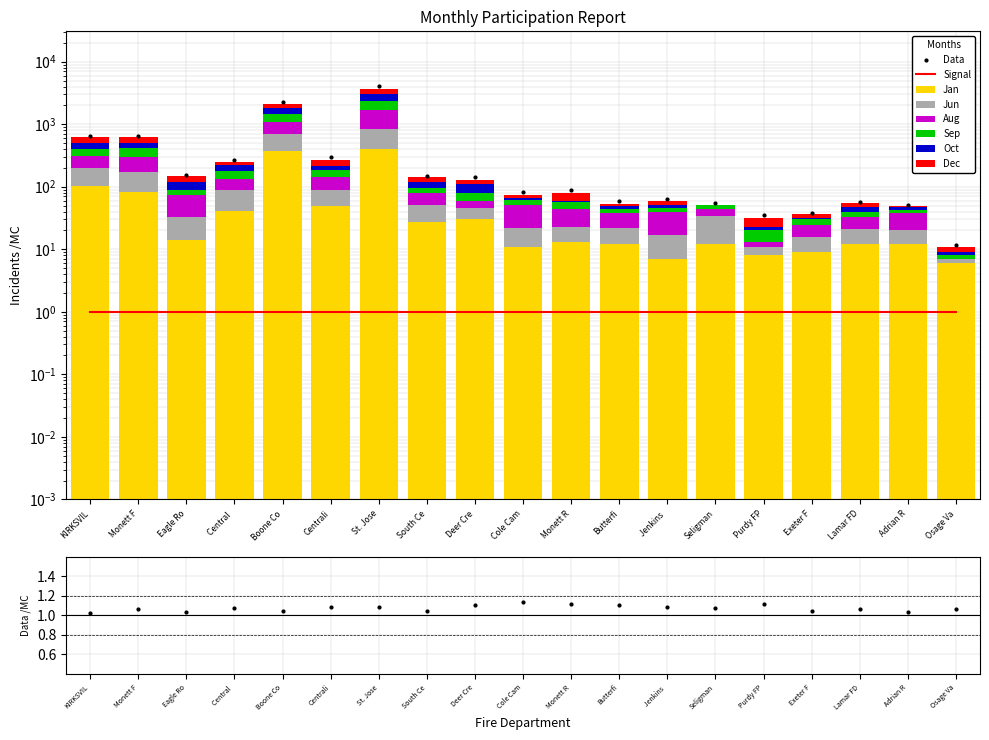

List the labels in order of Jan value, smallest first.

Osage Valley FD, Jenkins Rural FD, Purdy FPD, Exeter FD, Cole Camp FPD, Butterfield FD, Seligman FPD, Lamar FD, Adrian Rural FD, Monett Rural FD, Eagle Rock FD, South Central Buchanan, Deer Creek FPD, Central Crossing, Centralia FD, Monett Fire, KIRKSVILLE FD, Boone Co FPD, St. Joseph FD